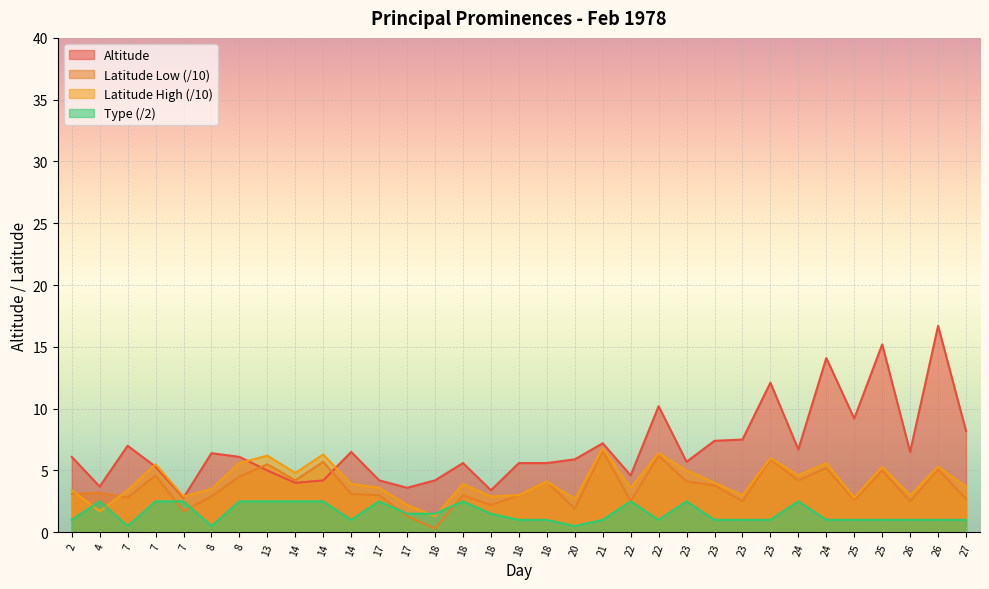

At which category does Type reach its first local peak?

4